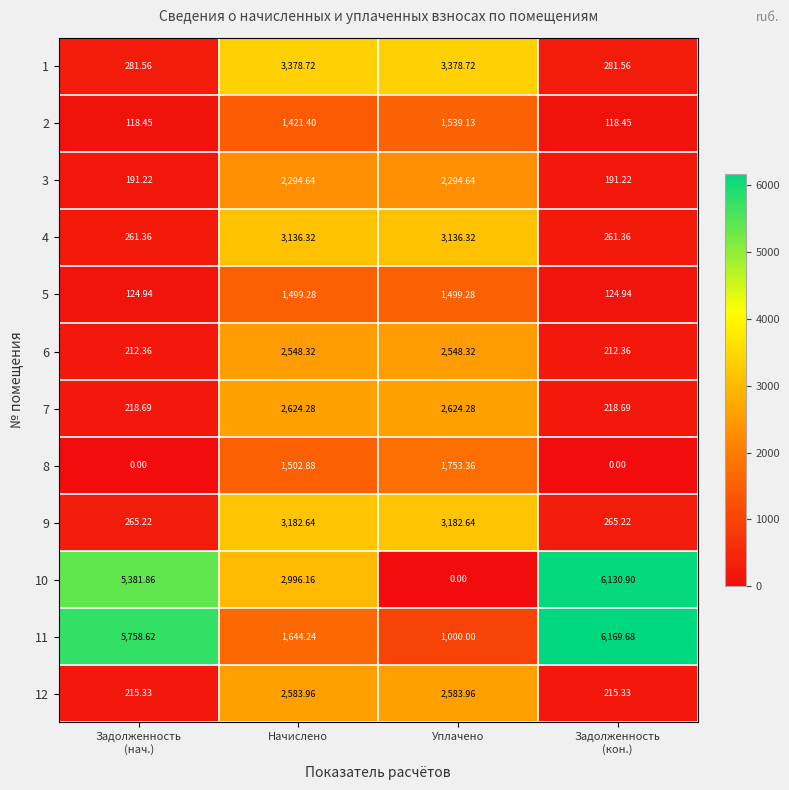

Which series has the largest total across all categories?

11